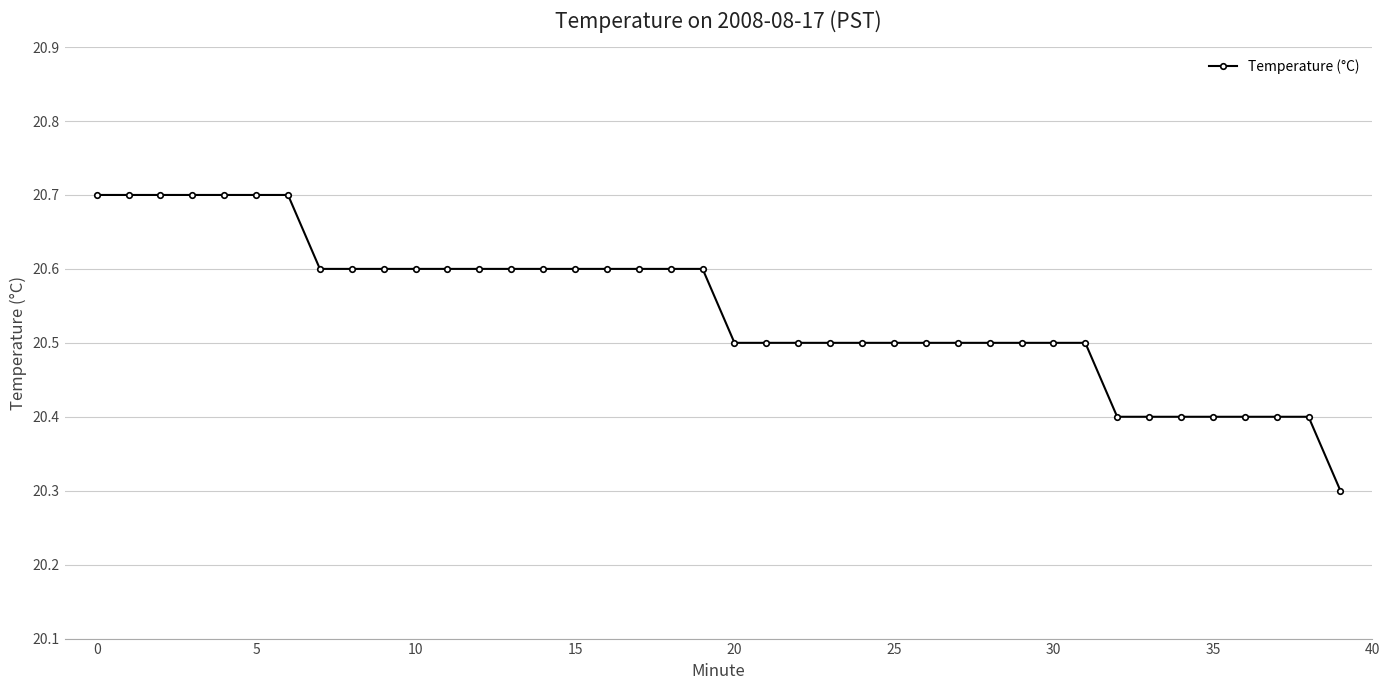

What is the difference between the second highest and second lowest values?

0.3